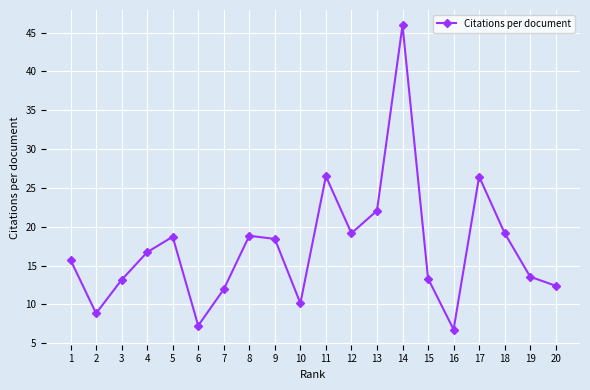

What is the smallest value displayed?

6.8